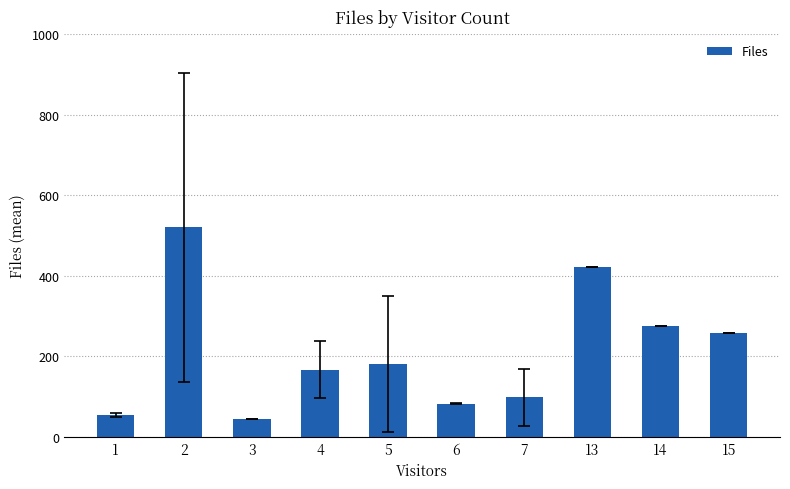

Where is the data nearest to the value 282?

14